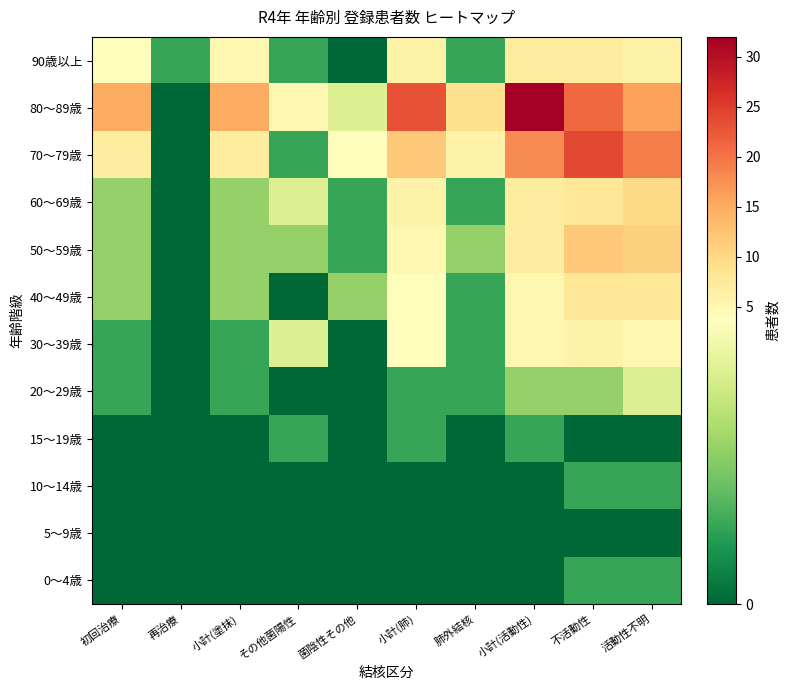

How many categories are shown in the chart?

10